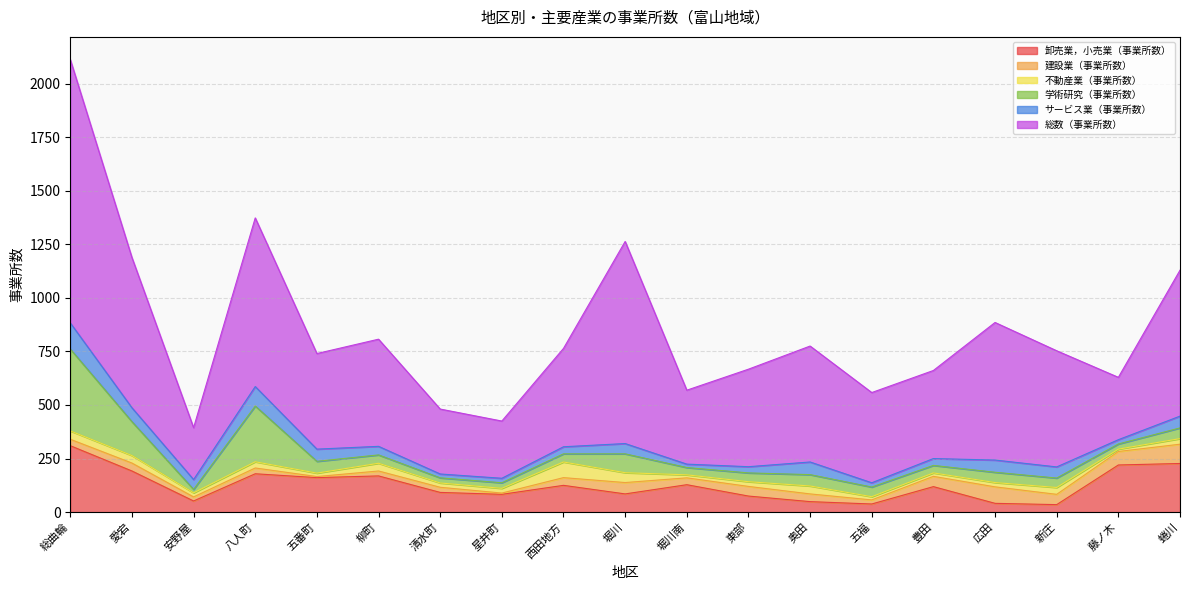

Between which two adjacent categories do 建設業（事業所数） and 卸売業，小売業（事業所数） first intersect?

豊田 and 広田